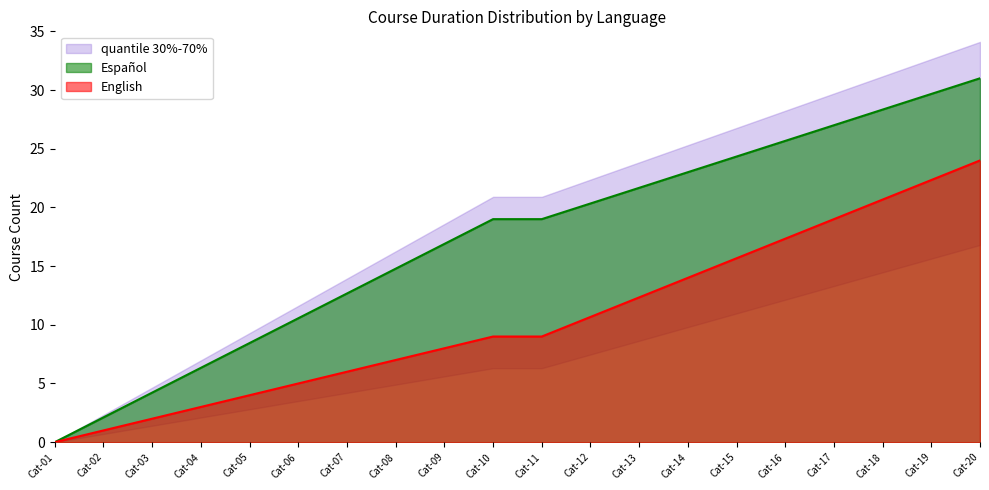

Which has a higher value, 14 or 0?

14